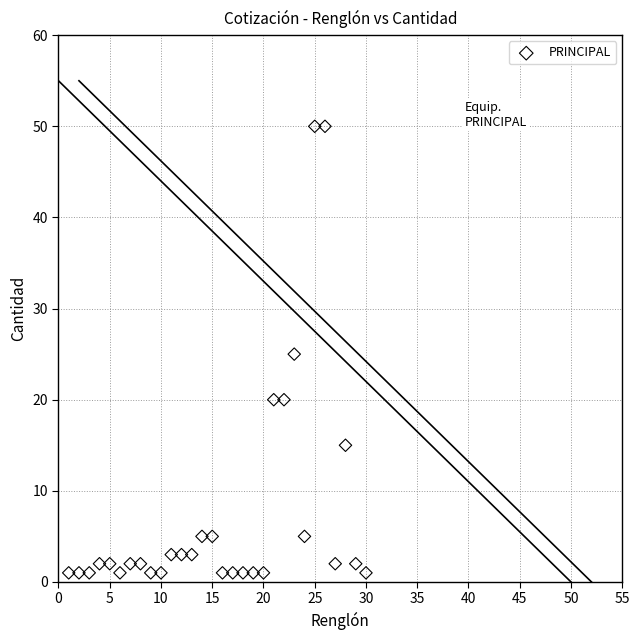

How many data points are displayed?

30